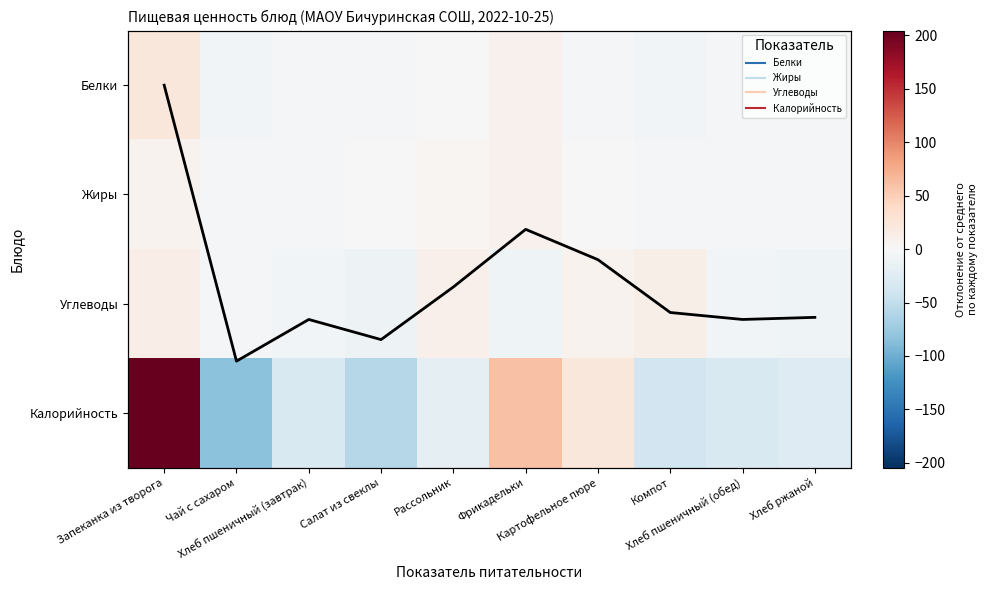

What is the sum of the Калорийность values at Хлеб ржаной and Компот?

-64.4